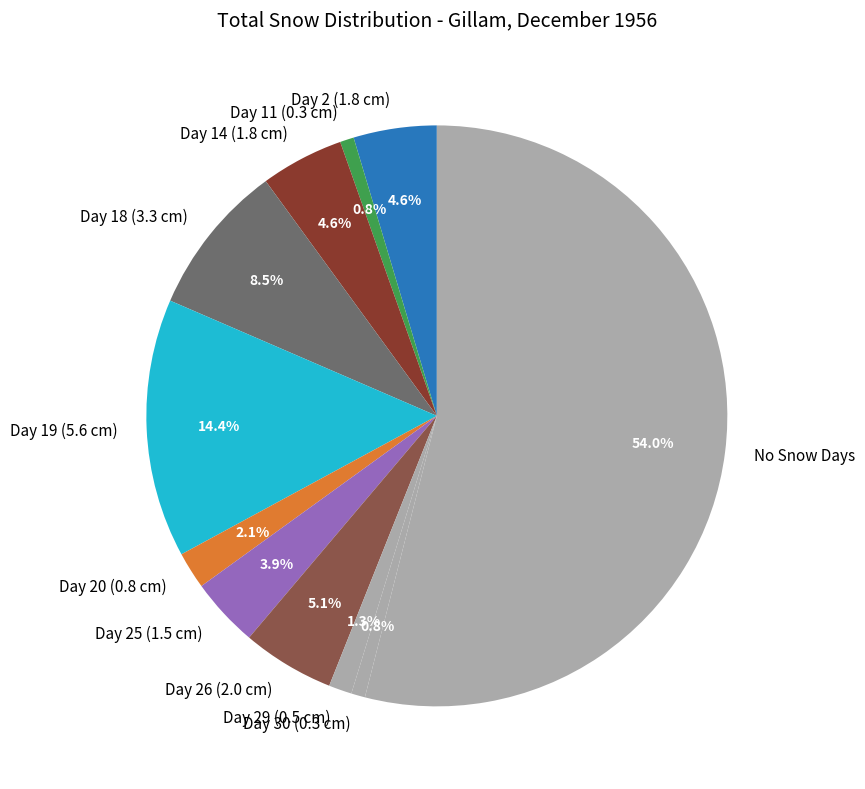

What is the largest slice in the pie chart?

No Snow Days